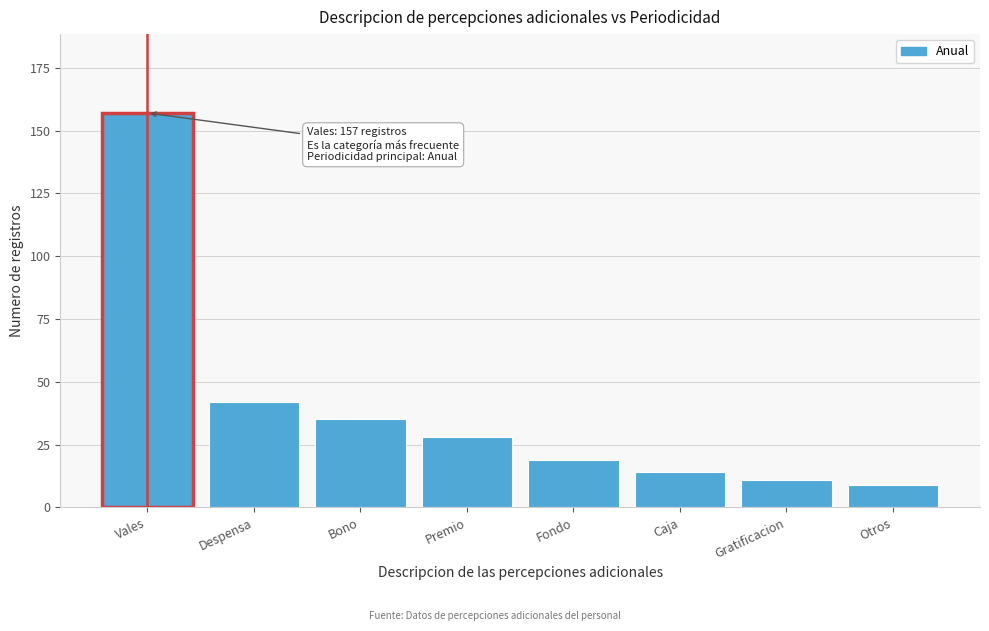

Reading left to right, transcribe all the data shown in this chart.

Vales=157	Despensa=42	Bono=35	Premio=28	Fondo=19	Caja=14	Gratificacion=11	Otros=9